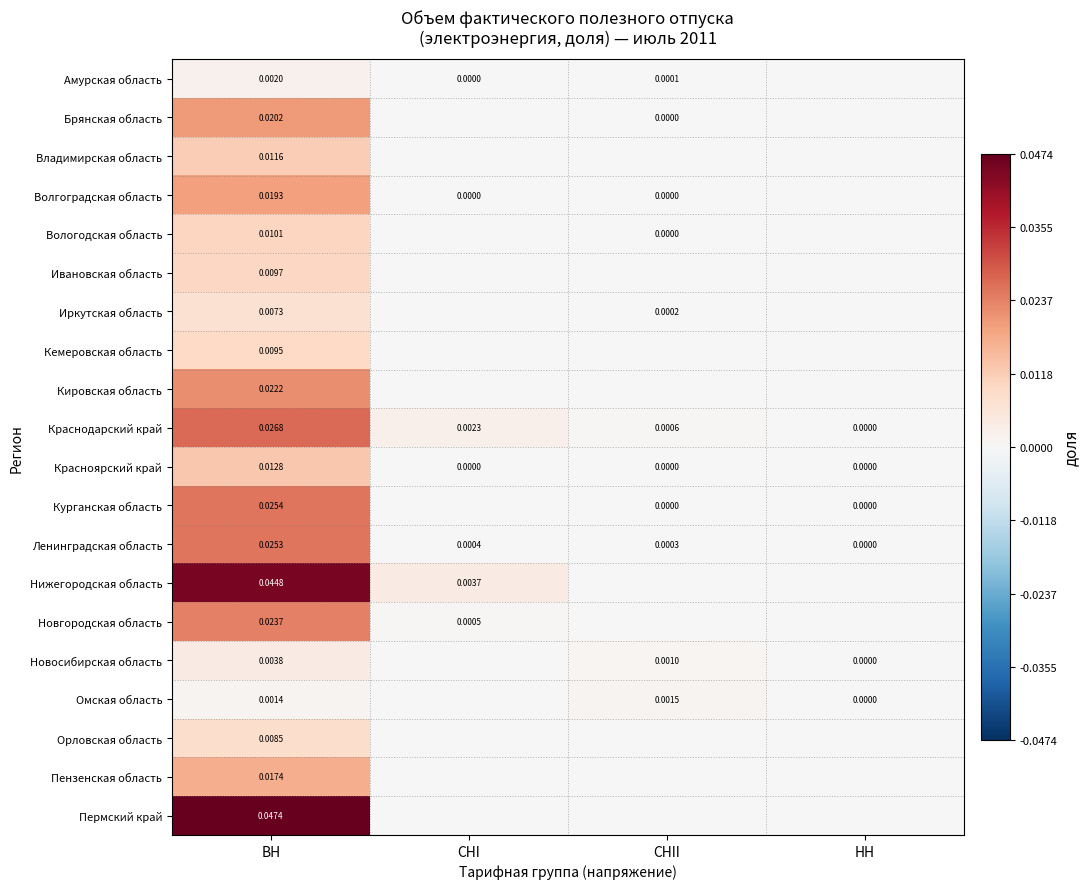

How many positive values does the Ленинградская область series have?

3